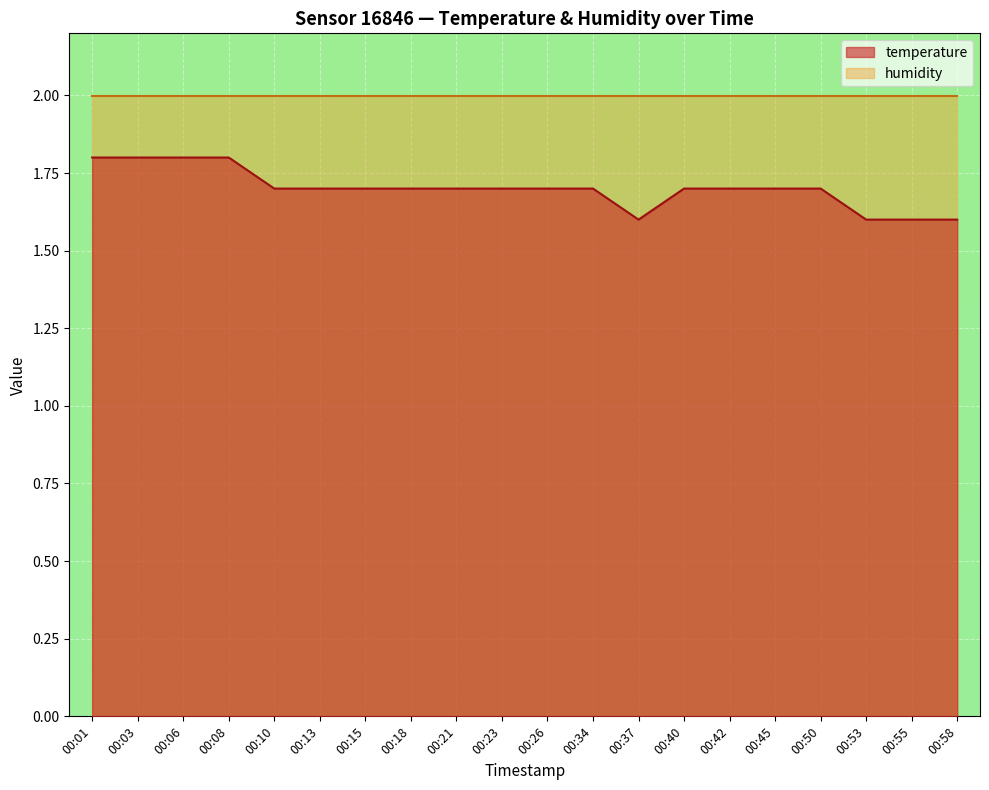

Does the chart display data point markers on the line(s)?

No